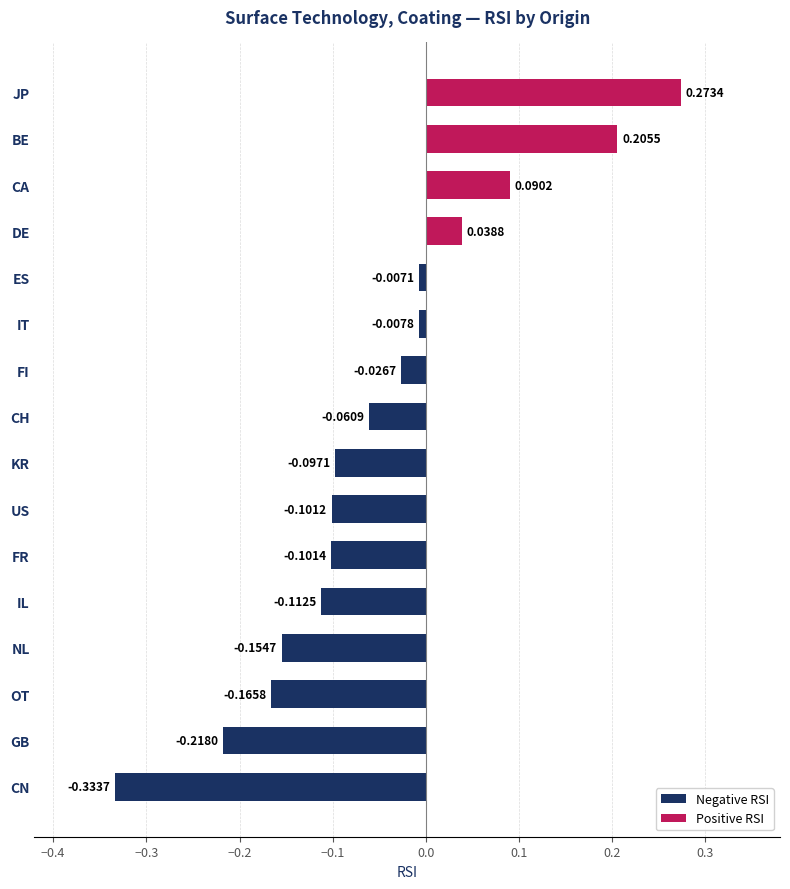

At IT, list the series in order from largest to smallest.

Positive RSI, Negative RSI